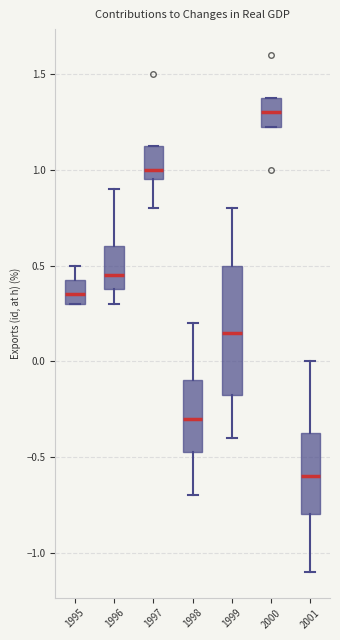

Comparing the boxes themselves (not the whiskers), which one is the tallest?

1999